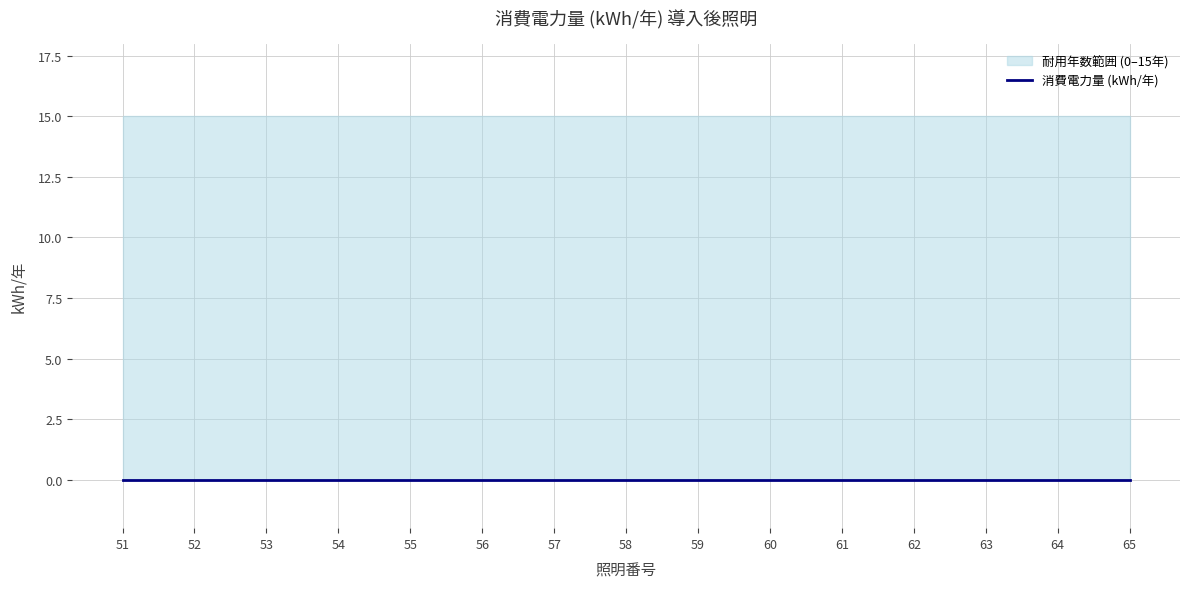

What is the difference between the highest and lowest values at 54?

15